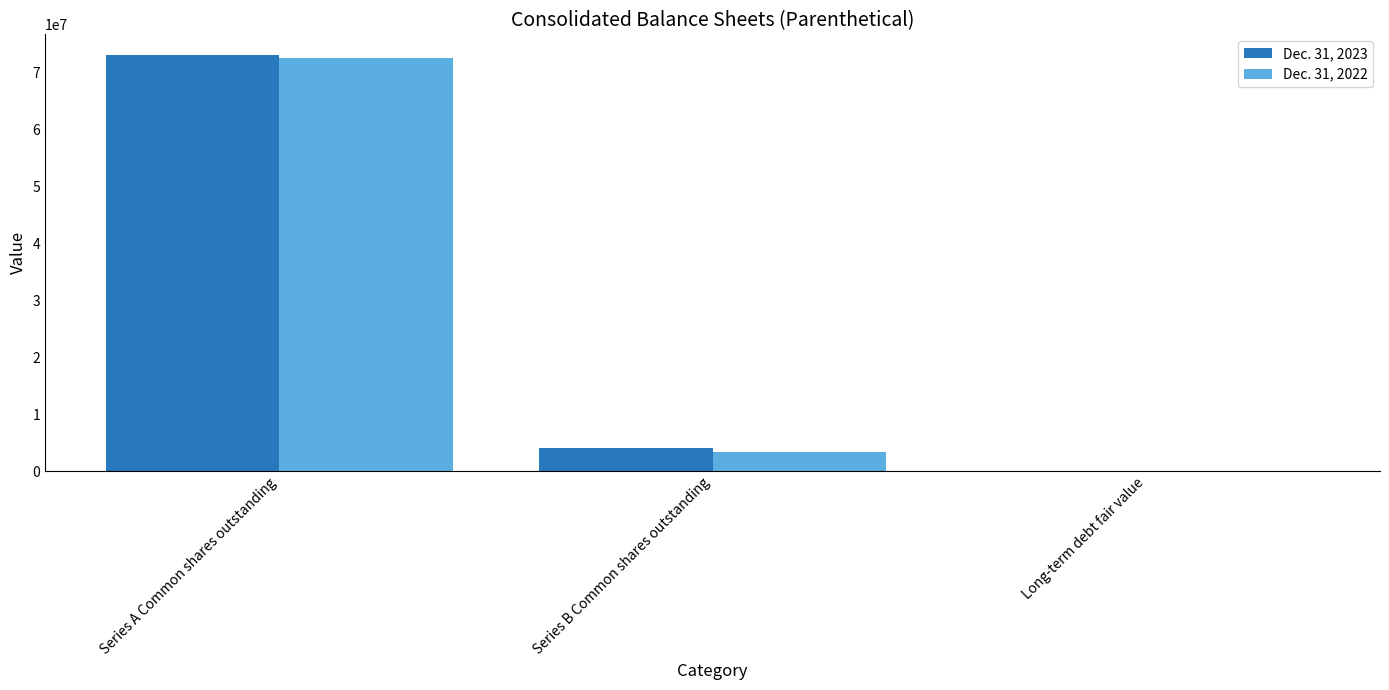

At which label does Dec. 31, 2023 first exceed 4057532?

Series A Common shares outstanding